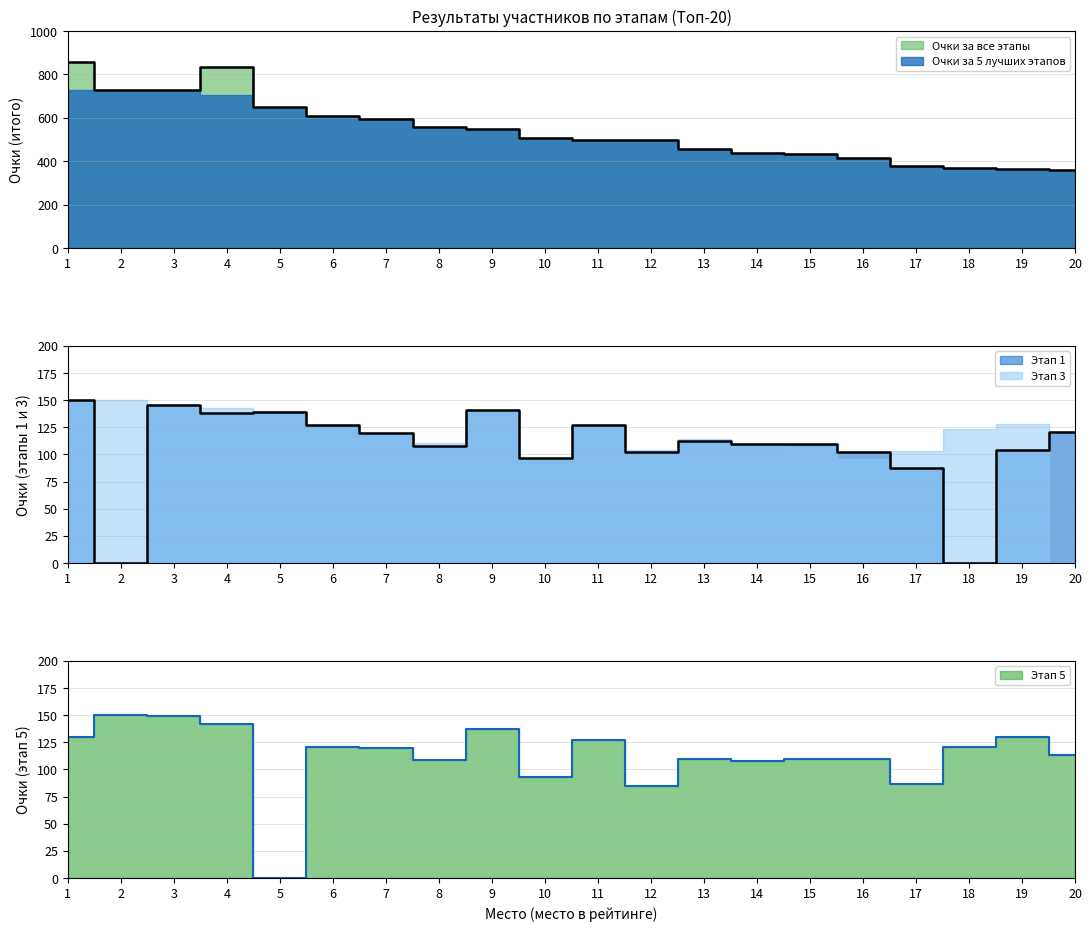

Which series changed the most between 1 and 14?

Очки за все этапы